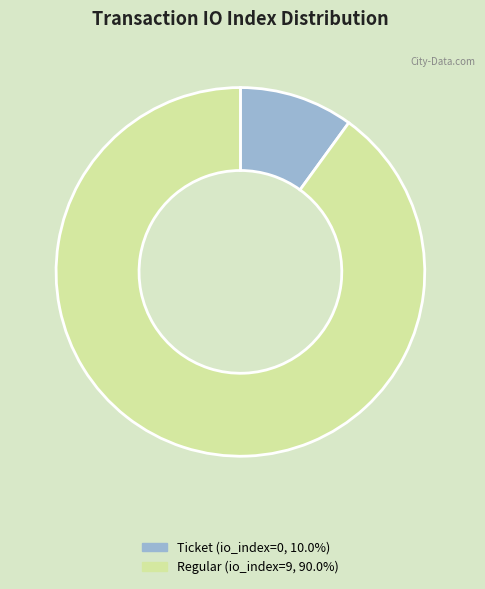

Which category has the biggest portion of the pie?

Regular